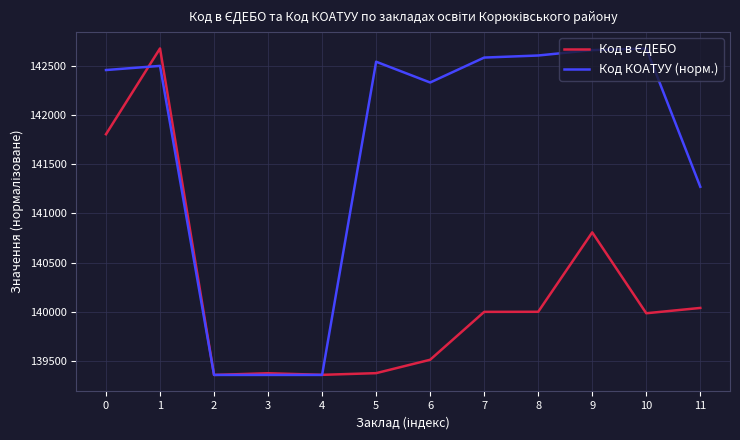

What is the maximum value shown in the chart?

142675.0